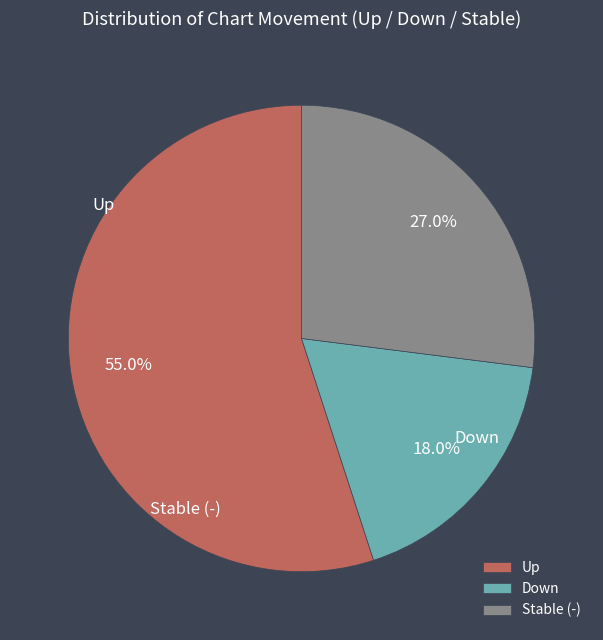

Is the sum of Up and Stable (-) greater than half?

Yes